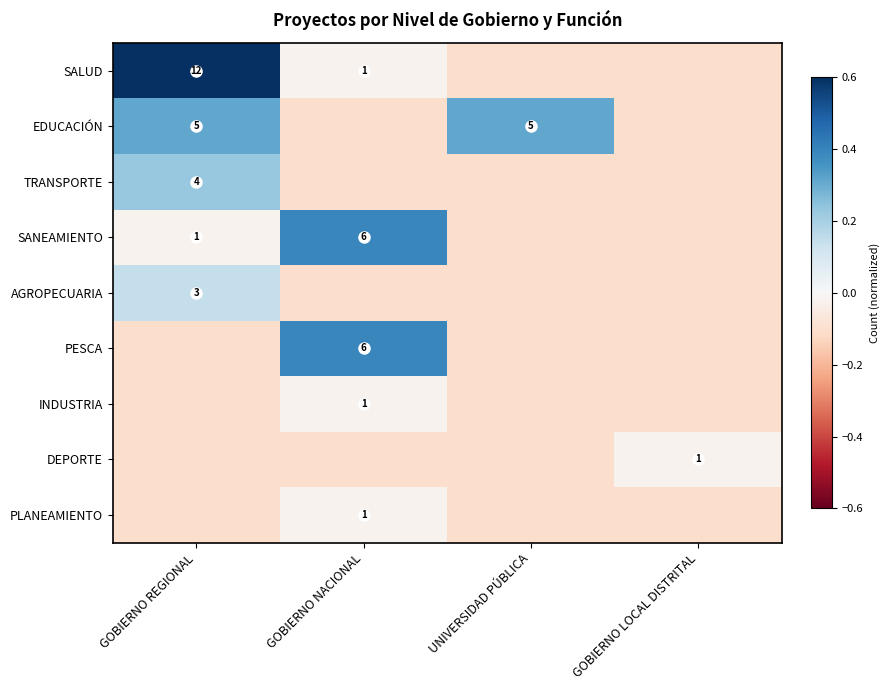

Which series has the largest total across all categories?

SALUD